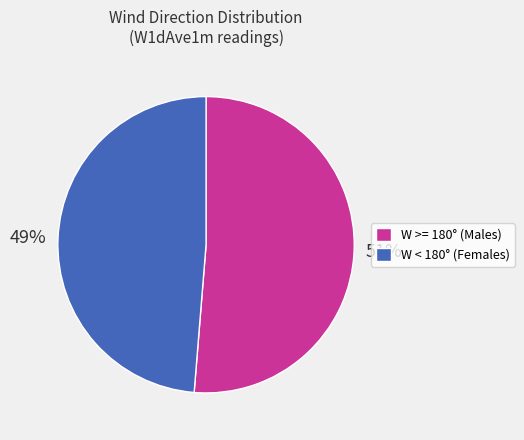

Which category has the biggest portion of the pie?

W >= 180° (Males)